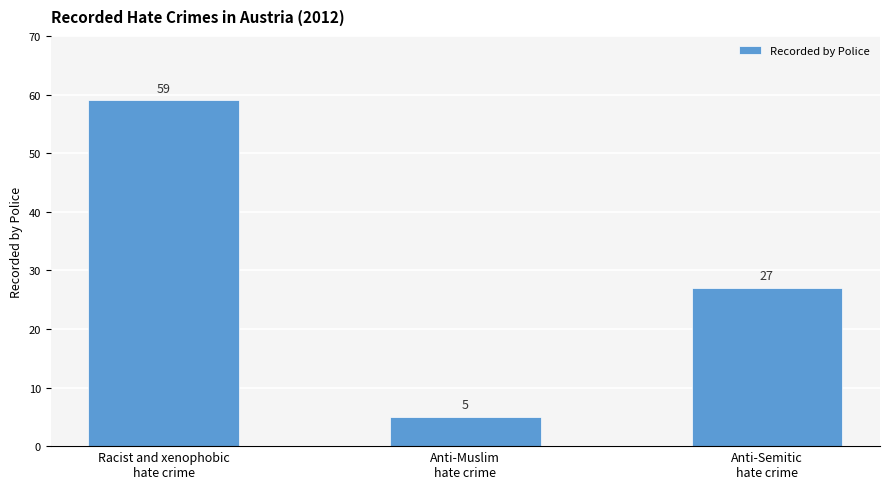

What is the average value?

30